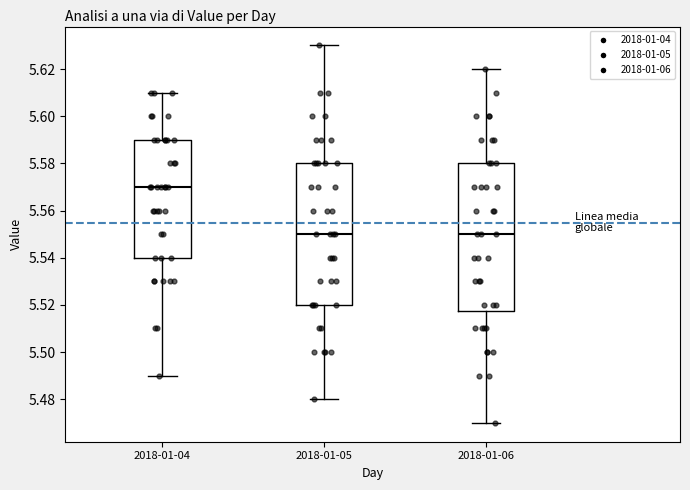

Reading left to right, transcribe this box plot: for each box, give where its median line is, the range the box spans, and where its two whiskers end, as read against the y-axis. The values are not printed on the chart, so give them approximately, as read against the axis.

2018-01-04: median 5.570, box 5.540 to 5.590, whiskers 5.490 to 5.610
2018-01-05: median 5.550, box 5.520 to 5.580, whiskers 5.480 to 5.630
2018-01-06: median 5.550, box 5.518 to 5.580, whiskers 5.470 to 5.620